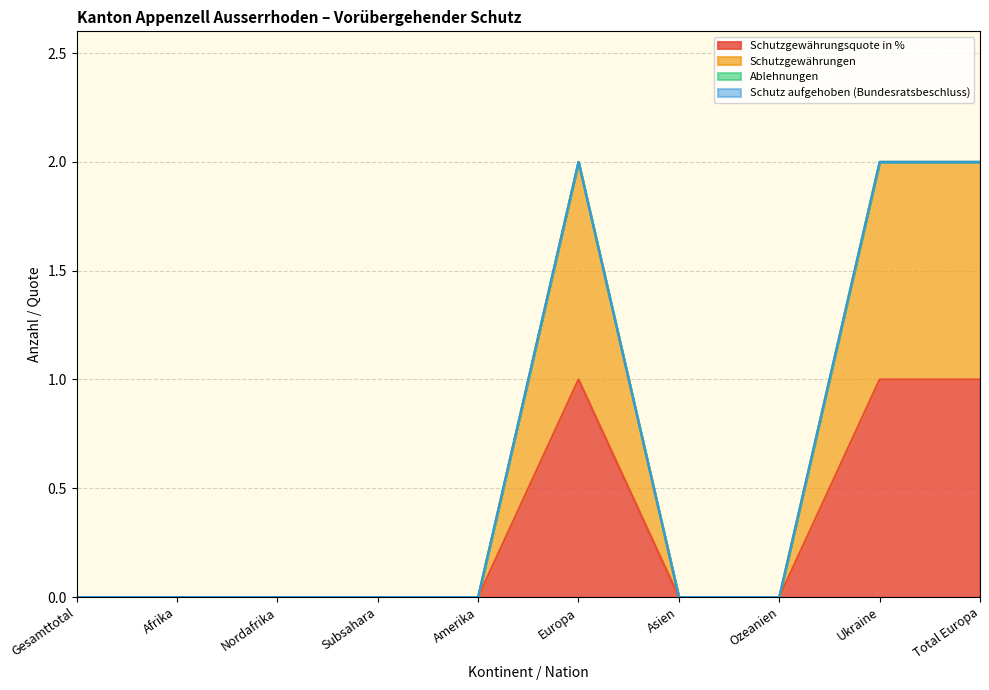

What position from the right is Ozeanien?

3